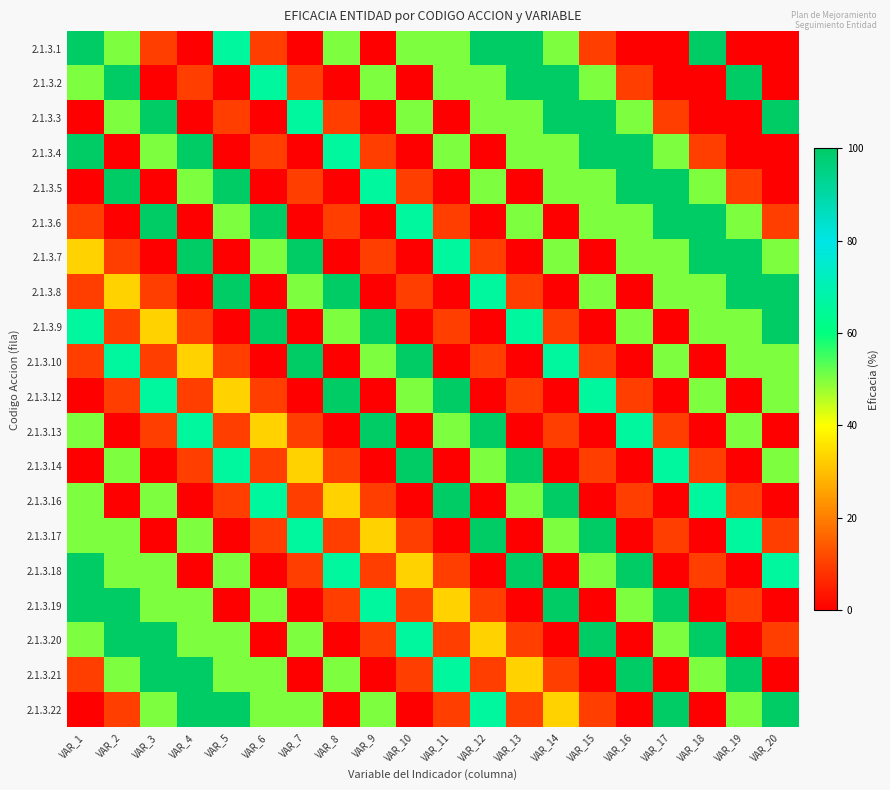

Between VAR_8 and VAR_14, which series saw the biggest shift?

2.1.3.2